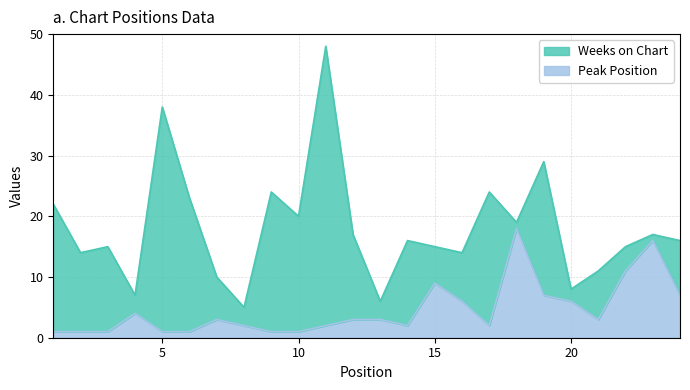

Where is the data nearest to the value 9?

15